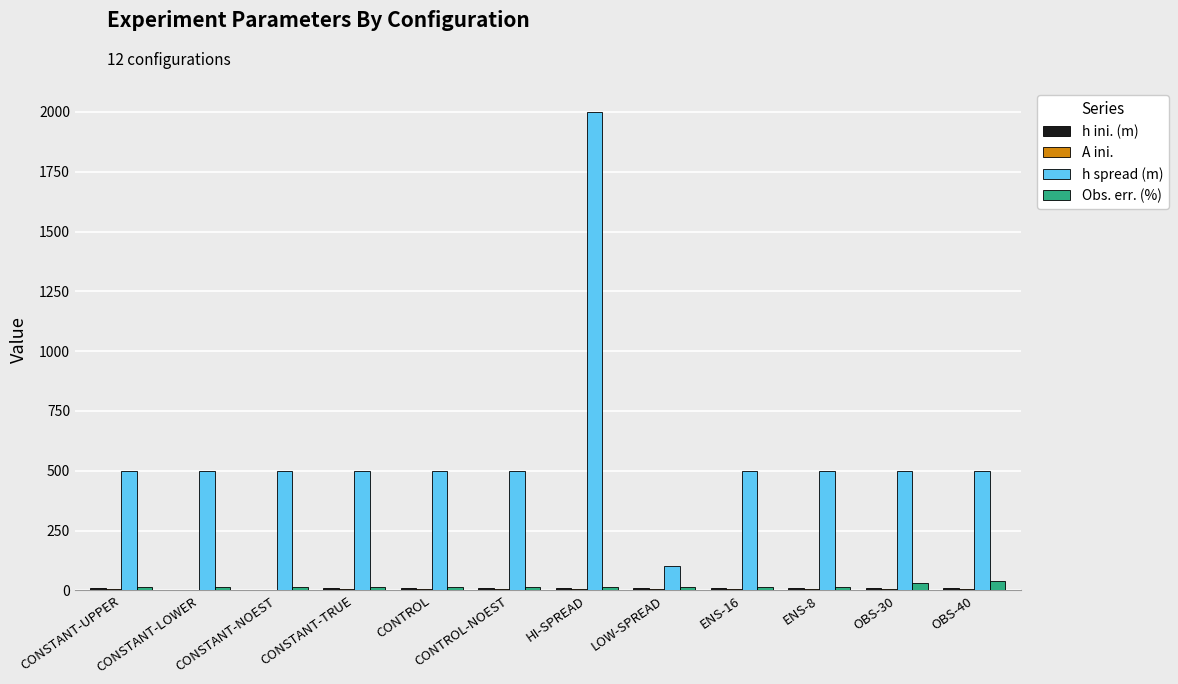

Are the bars horizontal?

No